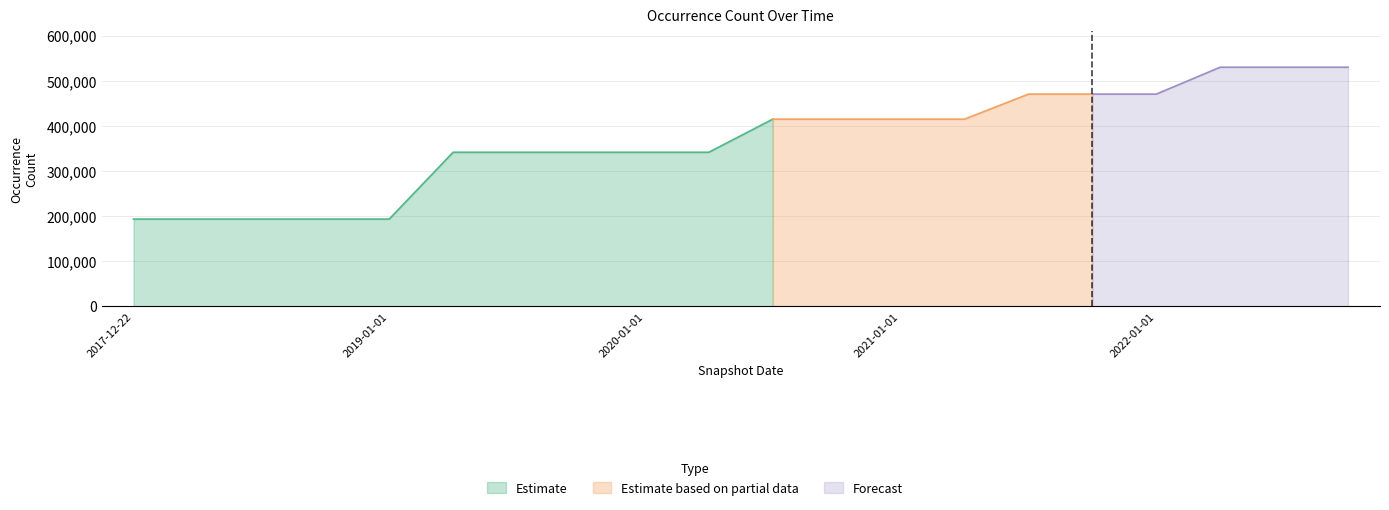

At which label does the data first exceed 414632?

2021-07-01